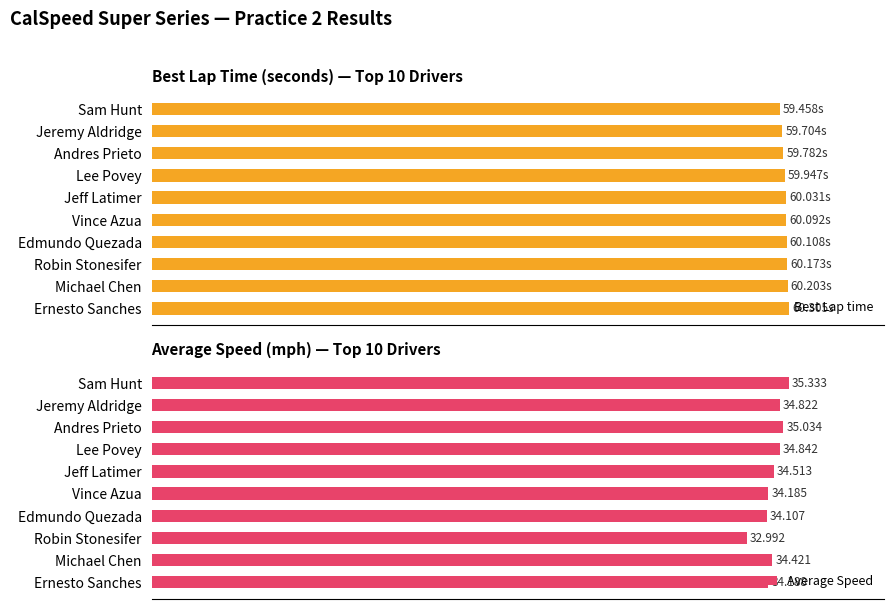

What is the total value across all series at Sam Hunt?

198.6